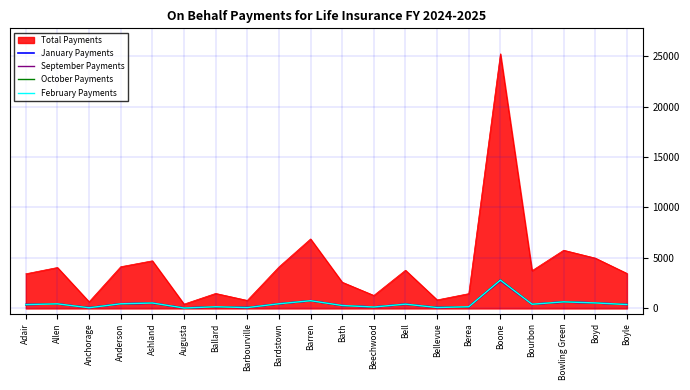

Which series has the widest spread of values?

Total Payments